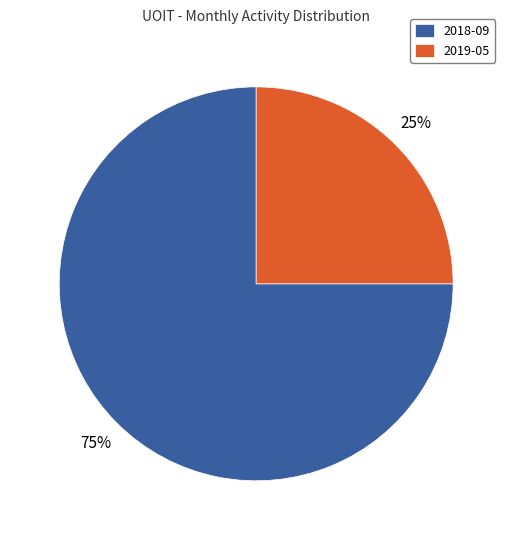

Is there any slice that represents more than half of the pie?

Yes